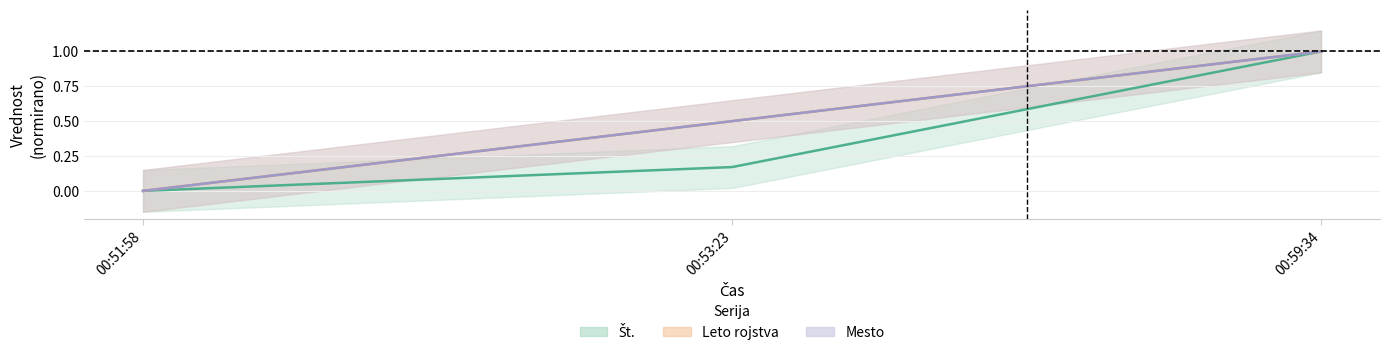

What is the sum of all St. values?

1.2